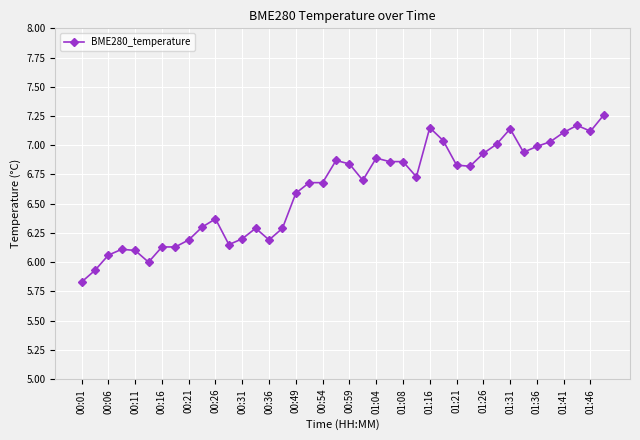

What is the difference between the second highest and second lowest values?

1.2